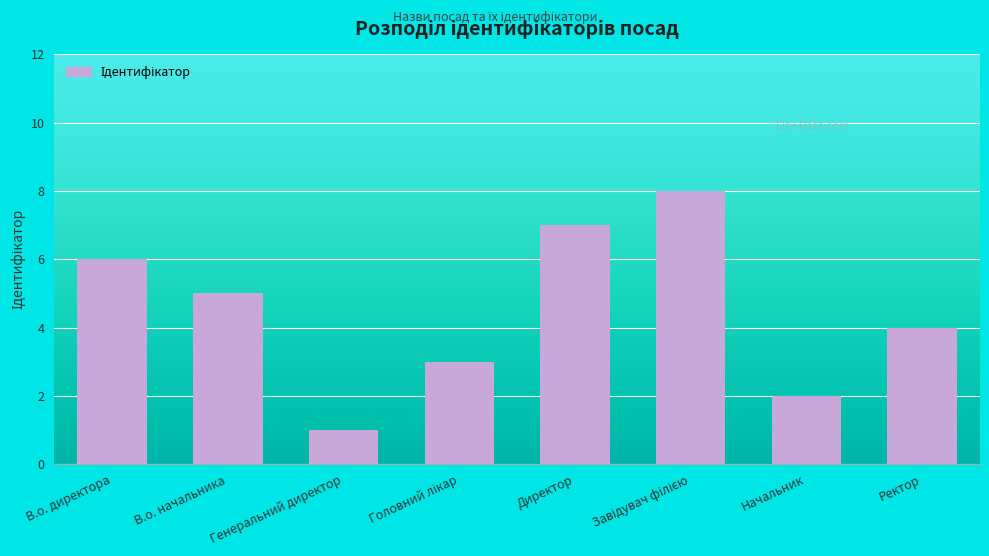

What is the difference between the values at Начальник and Ректор?

2